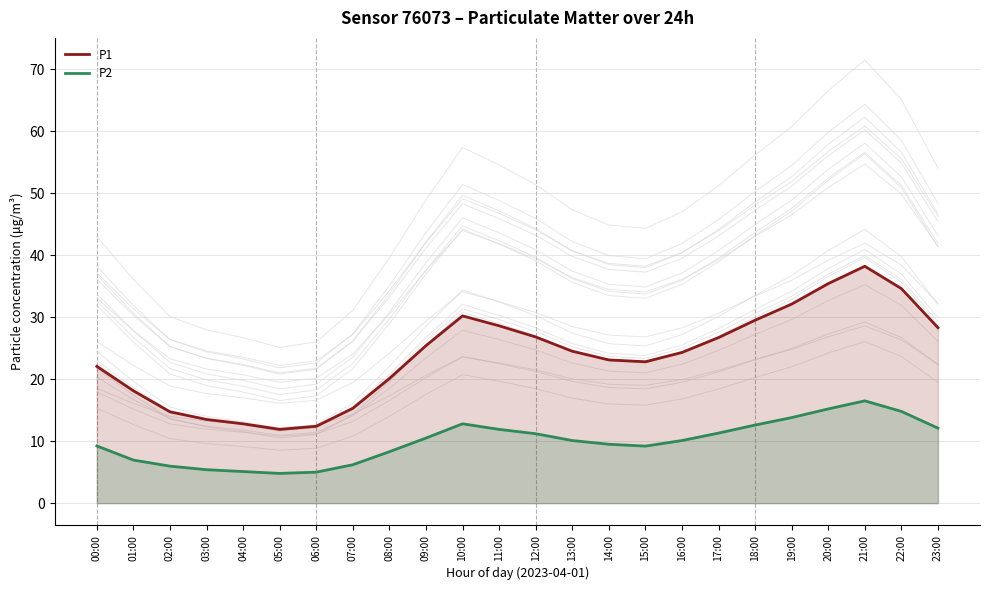

Between 09:00 and 15:00, which is larger?

09:00